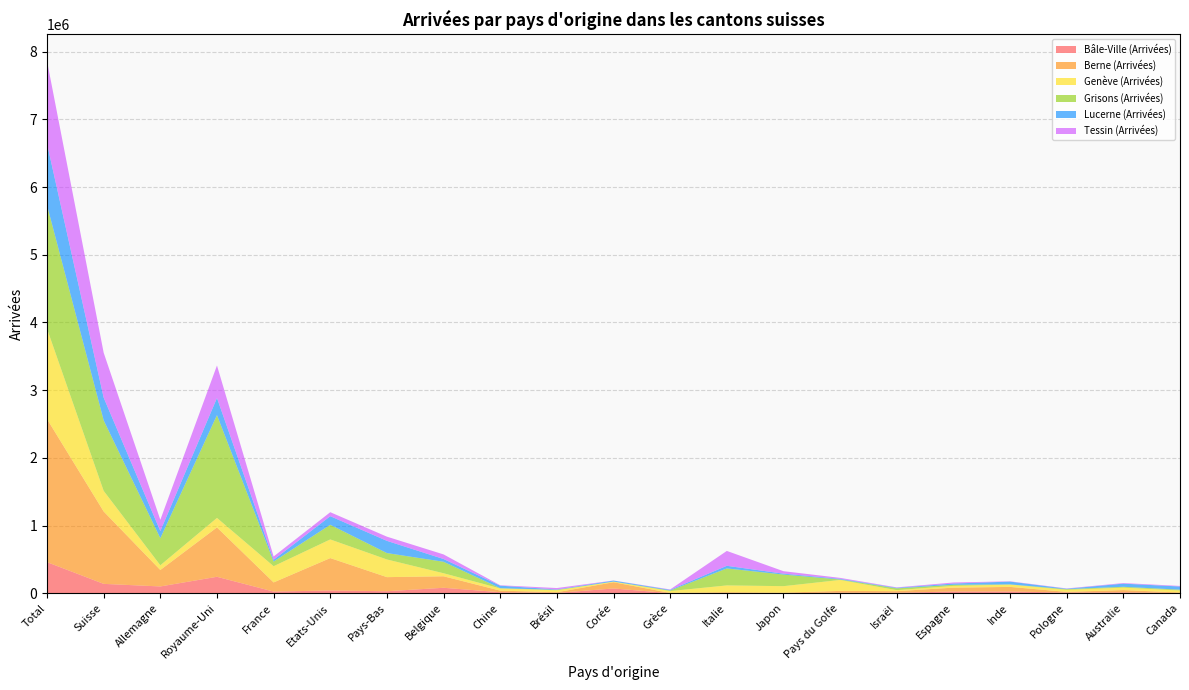

Reading right to left, what are all the values shown in this chart?

Bâle-Ville (Arrivées): 3105	13592	10372	25561	25448	7847	8239	2450	3629	1696	70390	5015	15220	80786	29661	40619	24811	243008	100483	138532	459525
Berne (Arrivées): 7727	33331	9942	68169	57194	22993	26593	5608	11195	3104	92389	9942	23554	169799	208319	478892	135118	729667	243008	1069290	2113615
Genève (Arrivées): 29735	36140	29735	33799	25852	14957	161611	96652	100923	27007	8007	29265	32079	44875	261117	275459	239466	140182	70021	304668	1334025
Grisons (Arrivées): 12247	12247	10415	3224	16509	26306	6955	171013	250837	8439	1524	5996	3592	169468	94582	216272	68797	1518096	399904	1041260	1824122
Lucerne (Arrivées): 46754	46754	6076	41519	18545	8392	9857	13604	38835	9707	14832	5776	37562	40742	180332	127028	26439	253398	105367	335544	910397
Tessin (Arrivées): 8633	8633	4319	4153	15280	6266	13868	36564	219744	6205	1292	20929	5705	67900	61794	58885	48523	479861	166161	663434	1219780